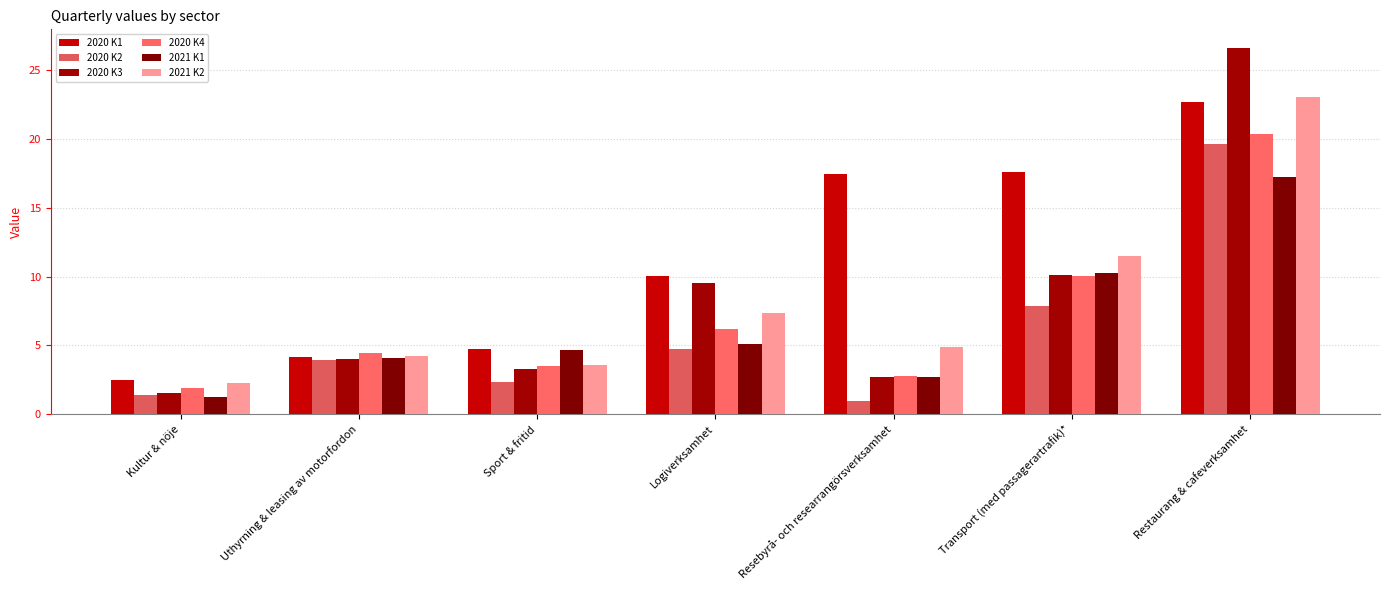

What is the label of the 7th bar from the right?

Kultur & nöje